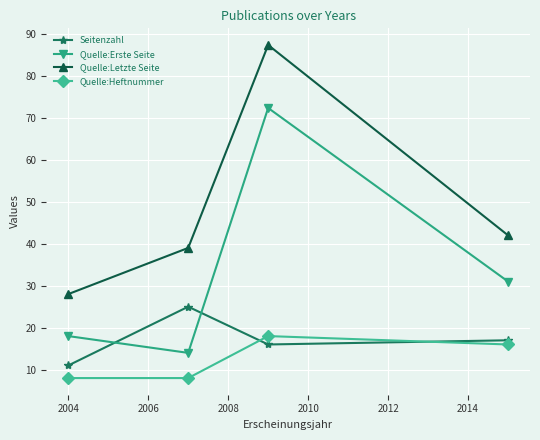

What is the lowest value of the Quelle:Letzte Seite series?

28.0